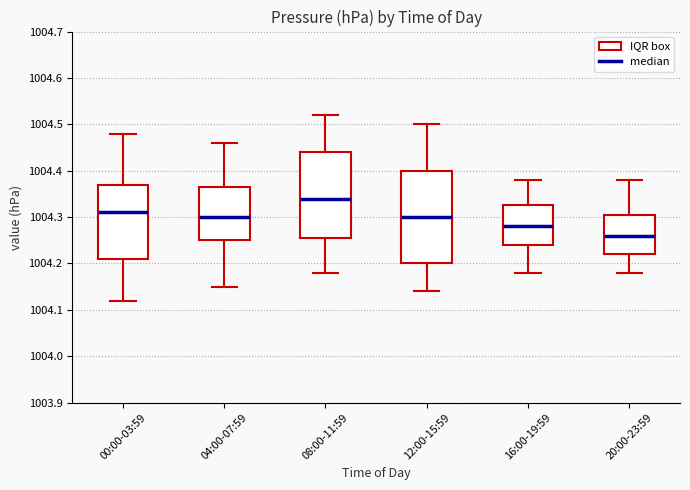

Which box is the tallest, from its lower edge to its upper edge?

12:00-15:59